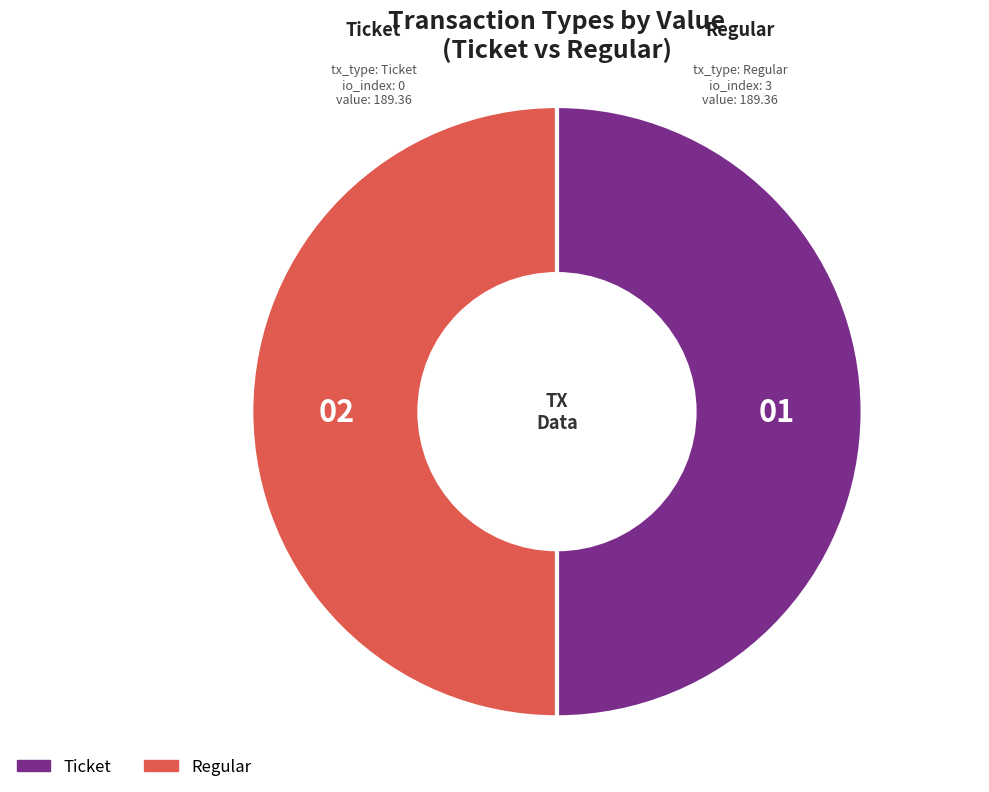

The Regular slice represents 39% of the pie. True or false?

False